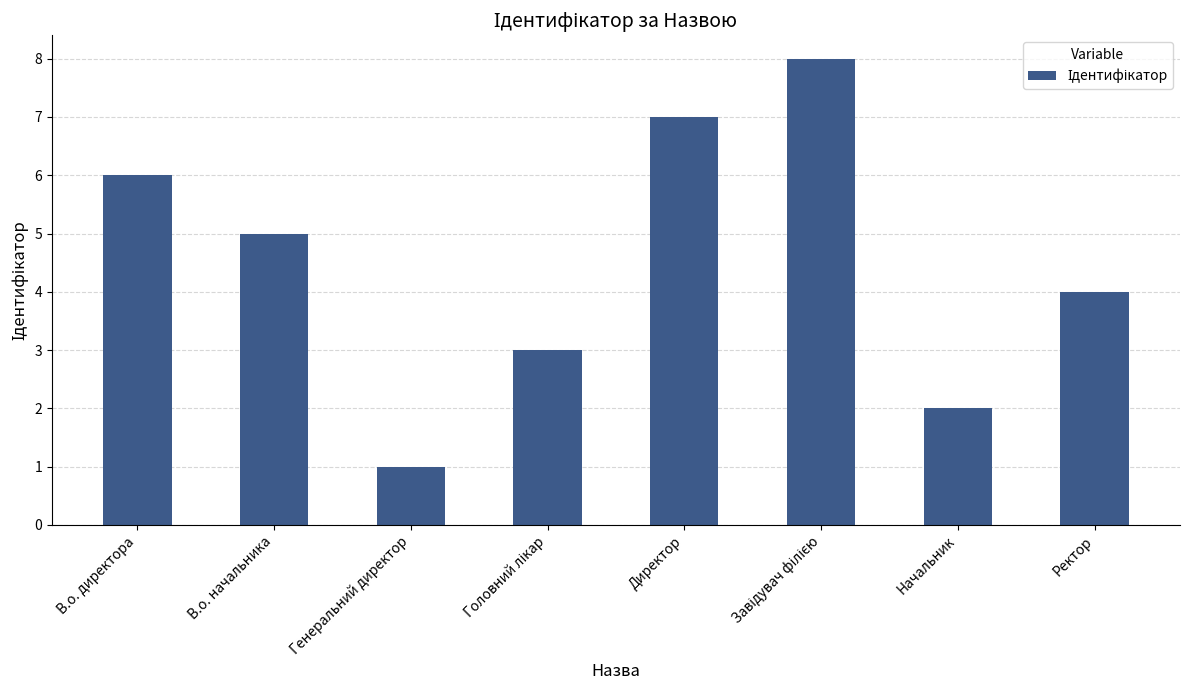

What is the greatest value displayed?

8